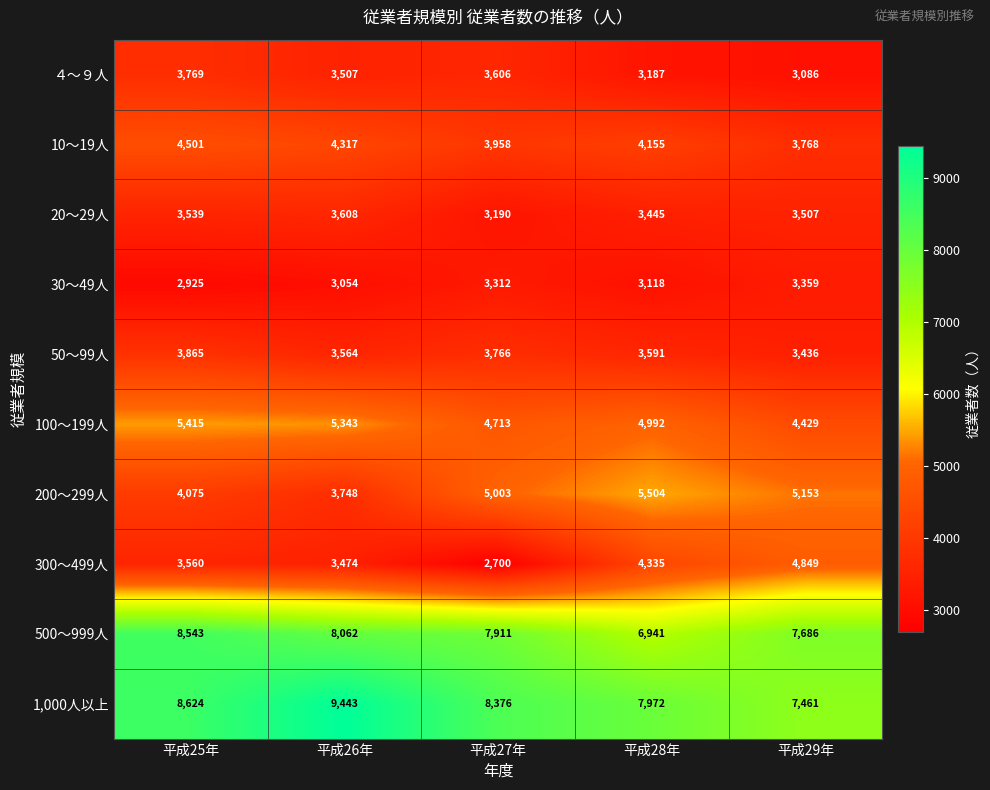

True or false: 50～99人 has a value of 879 at 平成26年.

False